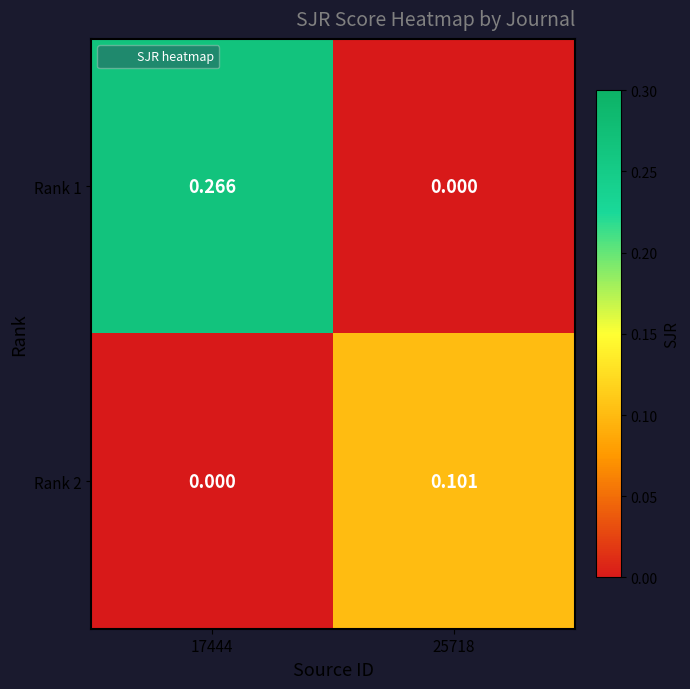

Is the value of Rank 2 at 25718 greater than the value of Rank 1 at 25718?

Yes